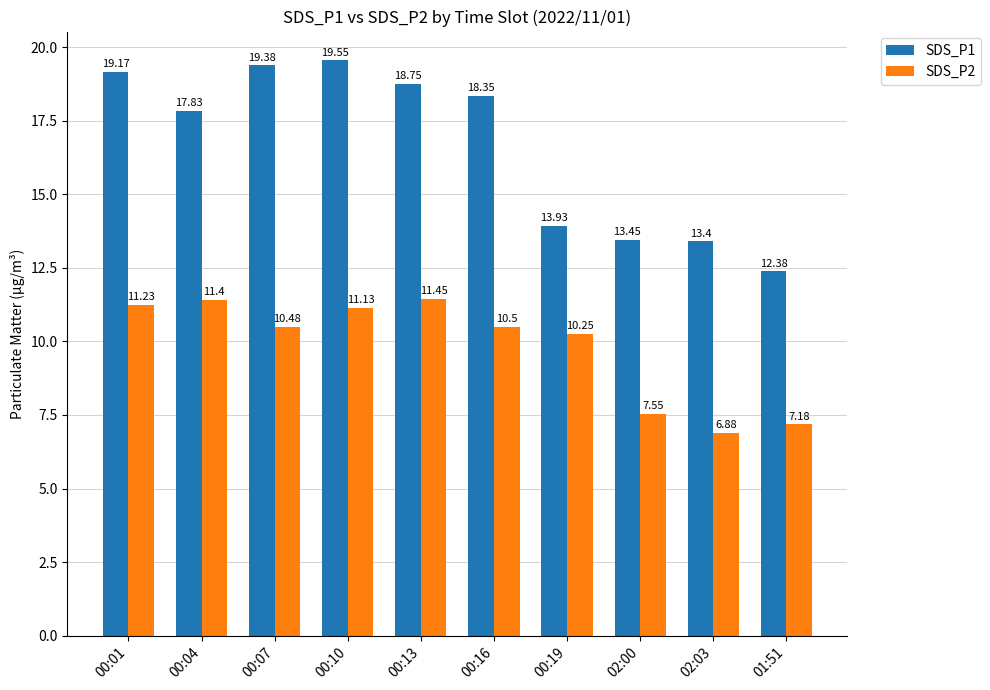

Rank the categories by SDS_P2 value from lowest to highest.

02:03, 01:51, 02:00, 00:19, 00:07, 00:16, 00:10, 00:01, 00:04, 00:13